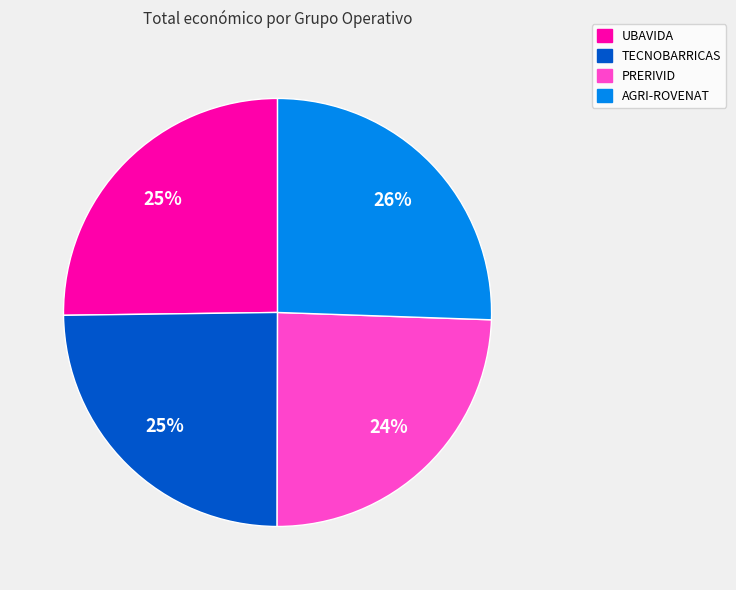

To the nearest percent, what percentage of the pie is AGRI-ROVENAT?

26%